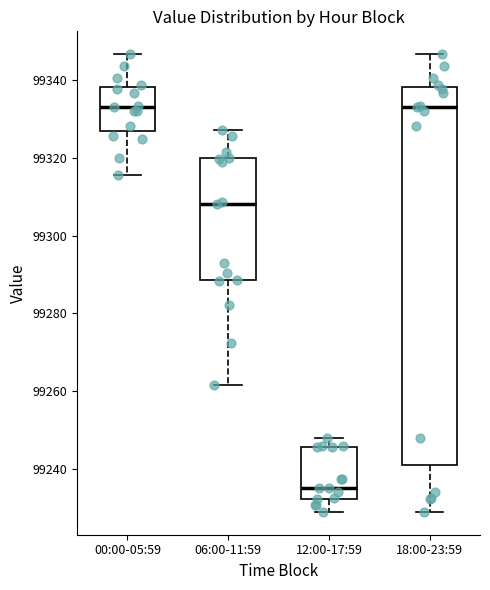

Reading left to right, read every box against the y-axis: the position of its median line, the range the box covers, and the ends of its whiskers. The values are not printed on the chart, so give them approximately, as read against the axis.

00:00-05:59: median 99334, box 99326 to 99338, whiskers 99316 to 99346
06:00-11:59: median 99308, box 99288 to 99320, whiskers 99262 to 99328
12:00-17:59: median 99234, box 99232 to 99246, whiskers 99228 to 99248
18:00-23:59: median 99334, box 99240 to 99338, whiskers 99228 to 99346